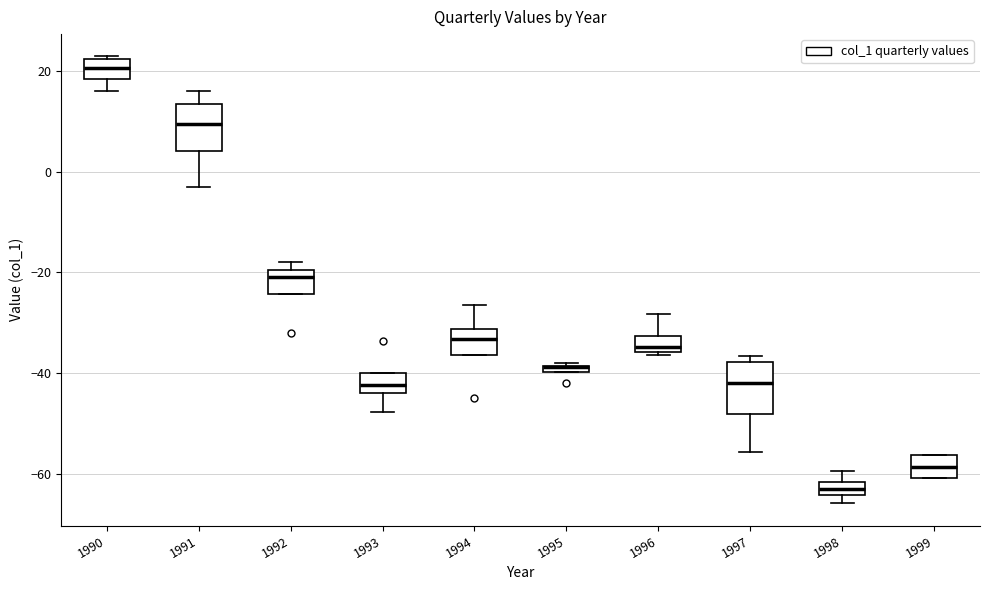

Where is the lower edge of the box at x = 1995 on the y-axis? The values are not printed on the chart, so give them approximately, as read against the axis.

-40